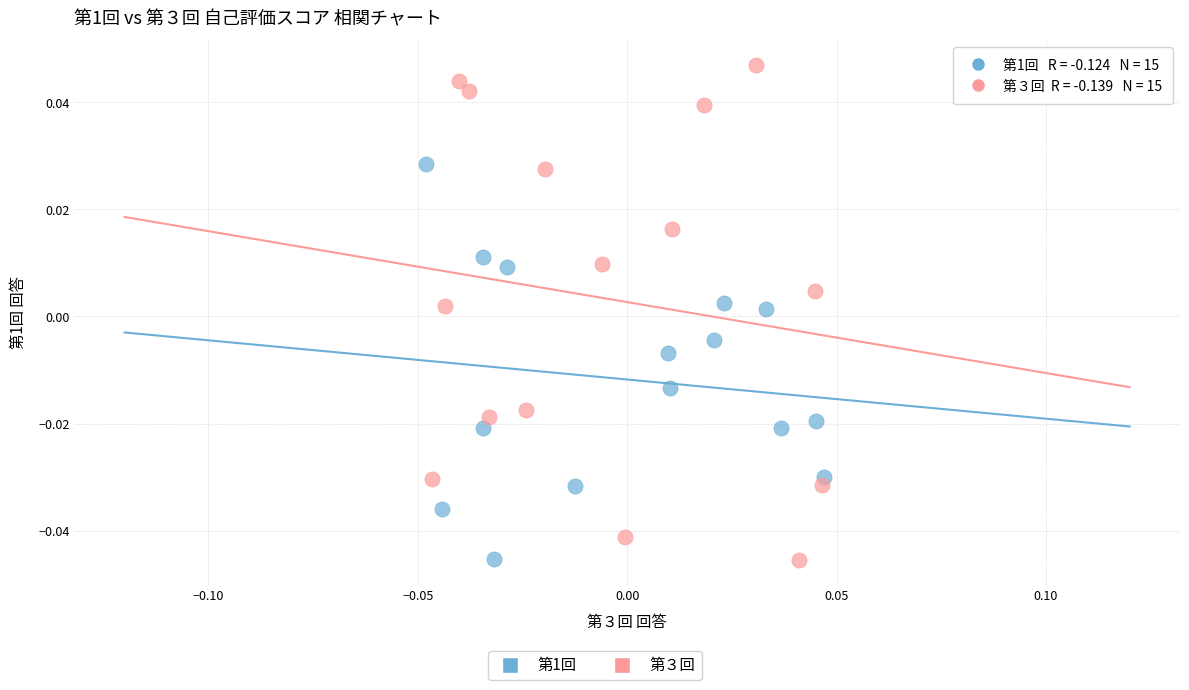

Which series reaches the maximum Y coordinate?

第３回